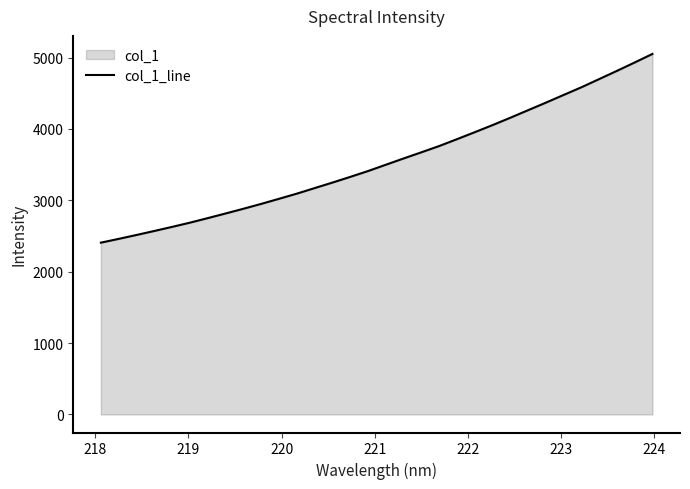

What is the minimum value shown in the chart?

2406.7